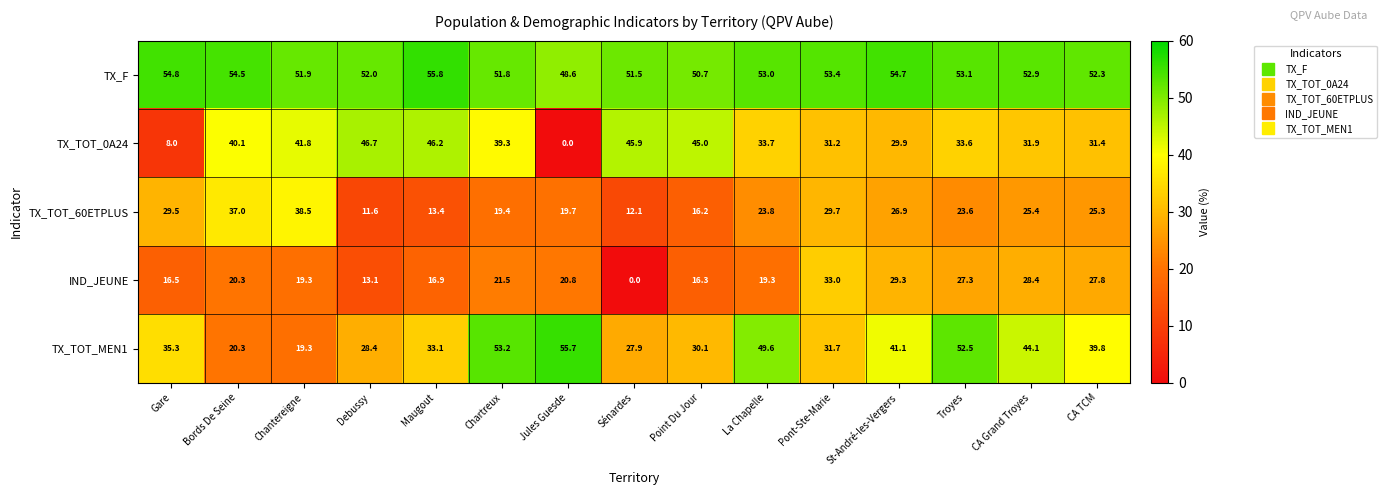

Where does the TX_TOT_MEN1 series first go above 35?

Gare